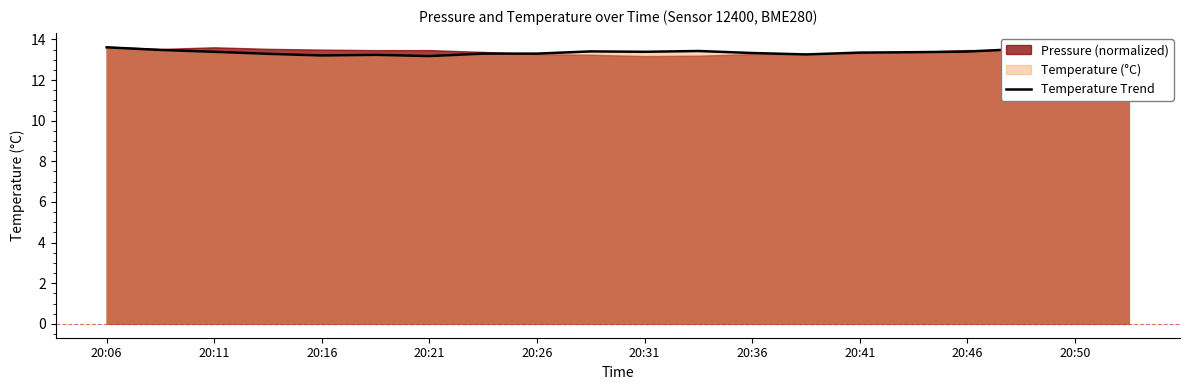

What is the greatest value displayed?

13.6